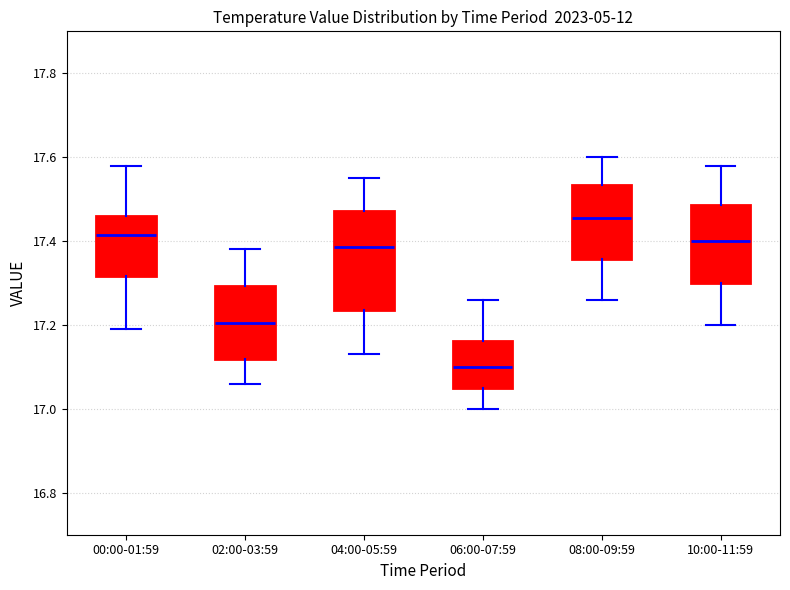

Which box is the tallest, from its lower edge to its upper edge?

04:00-05:59